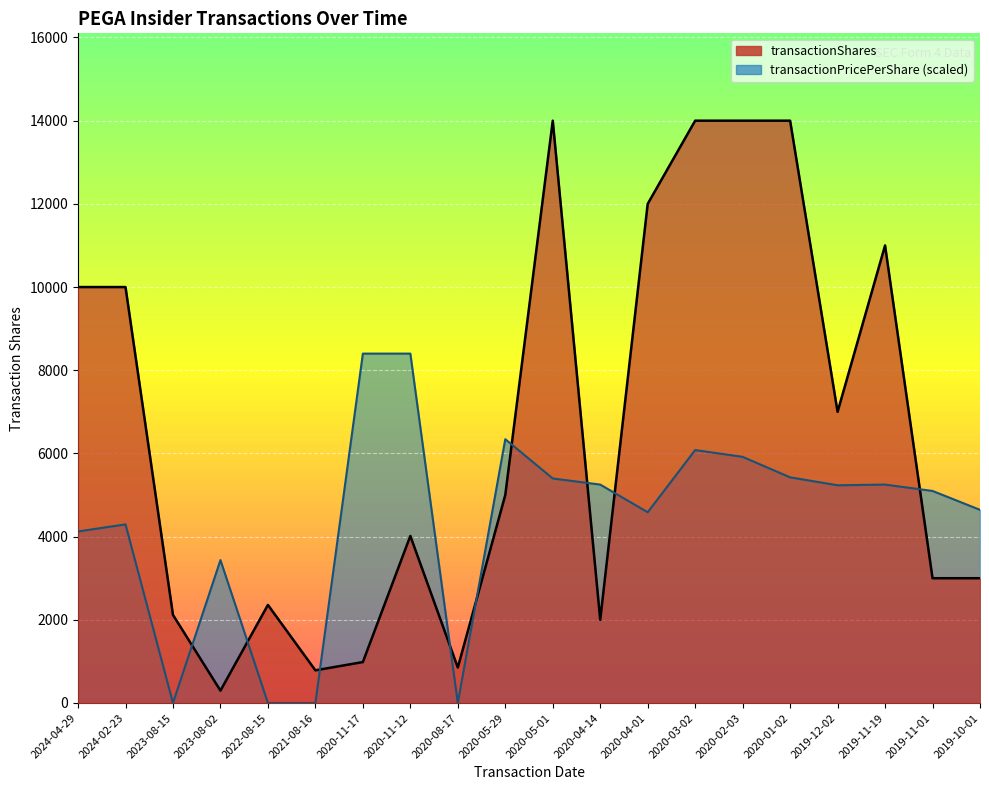

Where is transactionPricePerShare nearest to the value 4200?

2024-04-29